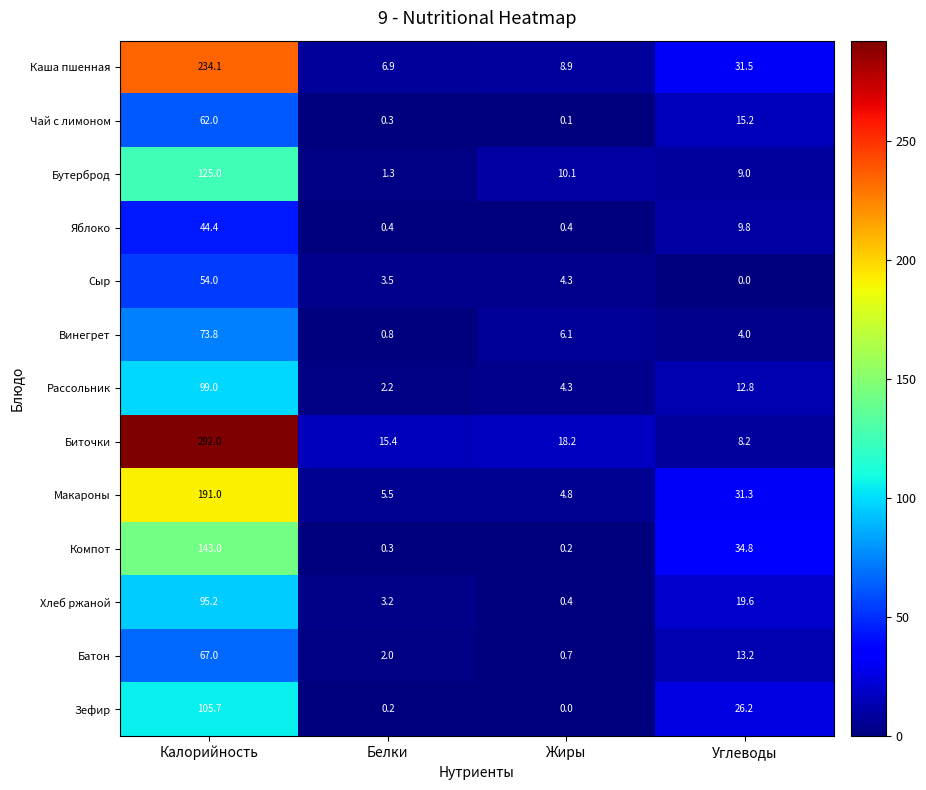

At which category is the sum across all series the highest?

Калорийность